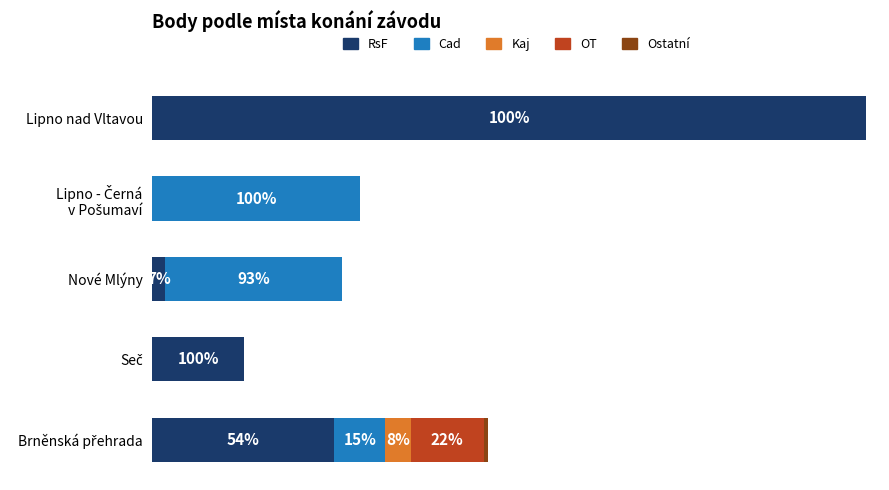

How many bars are there in each group?

5